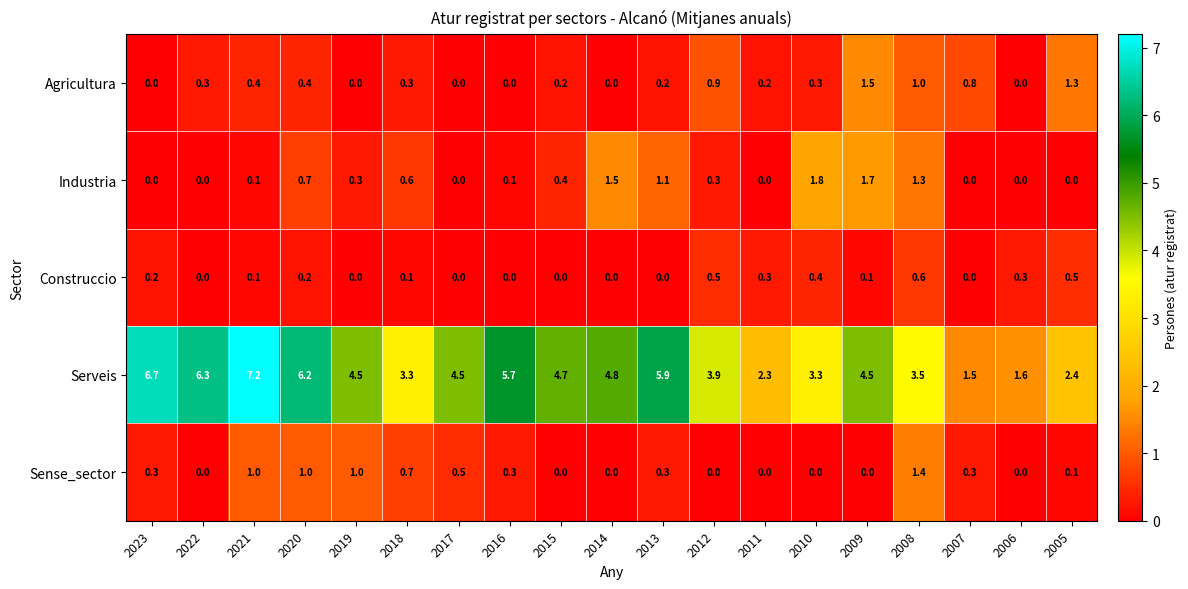

Which series has the largest range (max minus min)?

Serveis